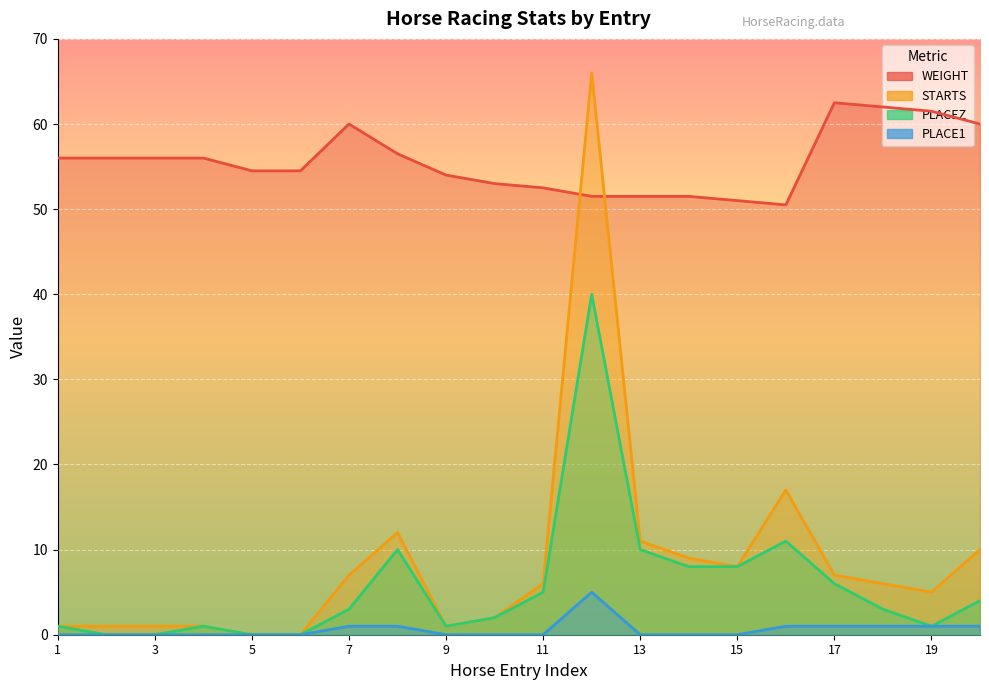

How many lines are shown in the chart?

4